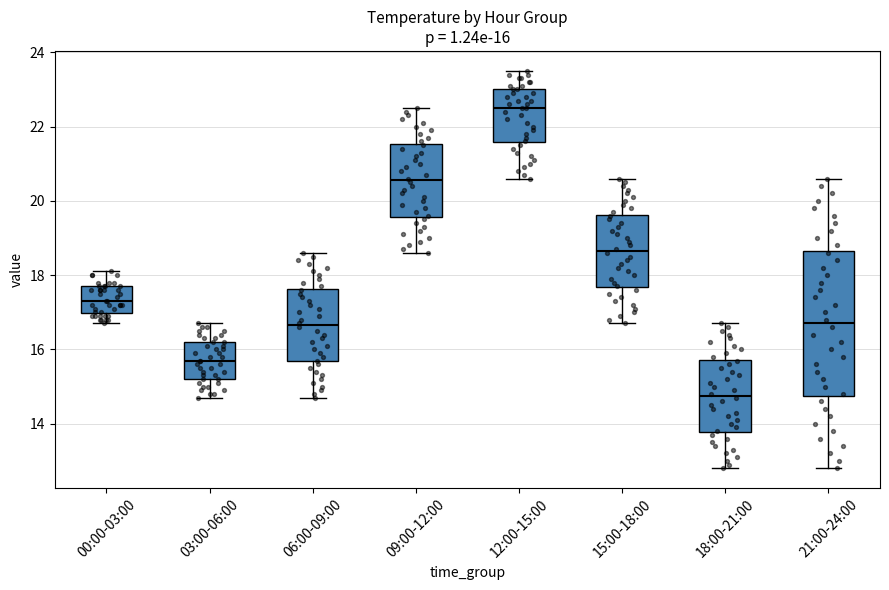

Which box is the tallest, from its lower edge to its upper edge?

21:00-24:00